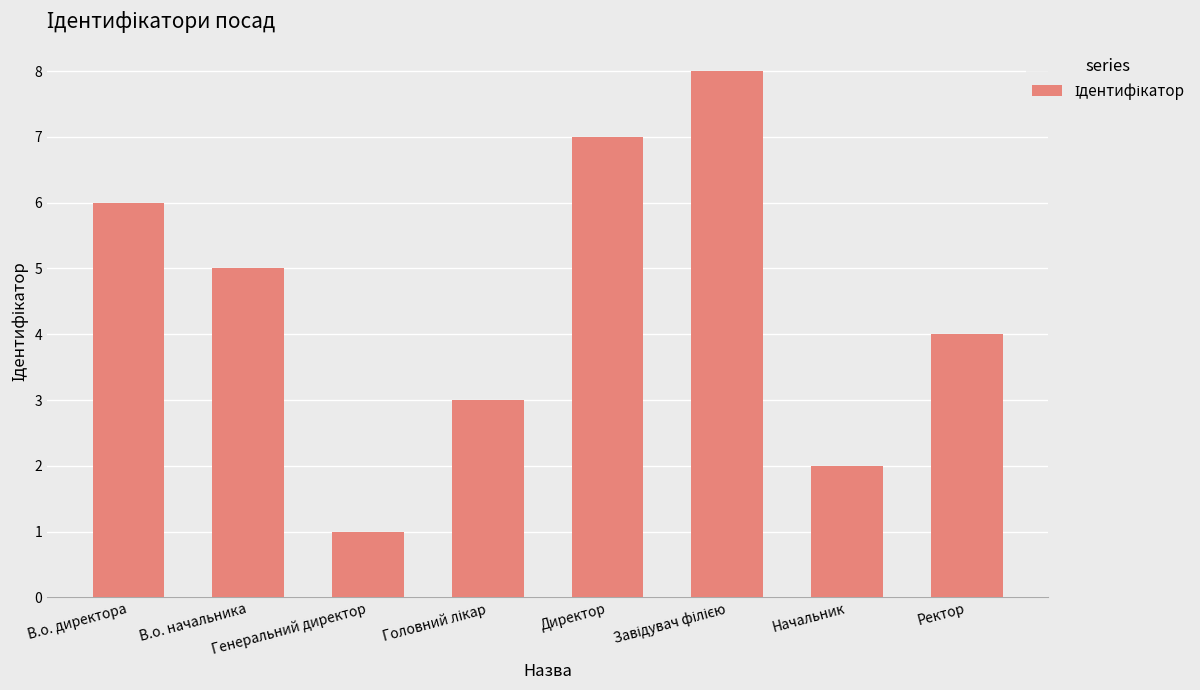

What is the maximum value shown in the chart?

8